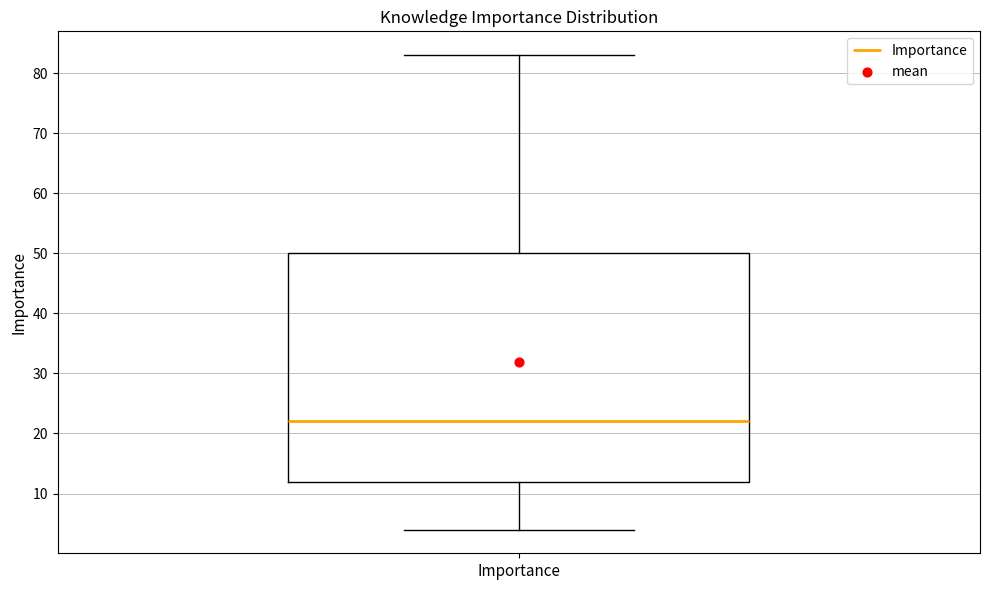

Transcribe this box plot: give where the median line is, the range the box spans, and where the two whiskers end, as read against the y-axis. The values are not printed on the chart, so give them approximately, as read against the axis.

median 22, box 12 to 50, whiskers 4 to 83